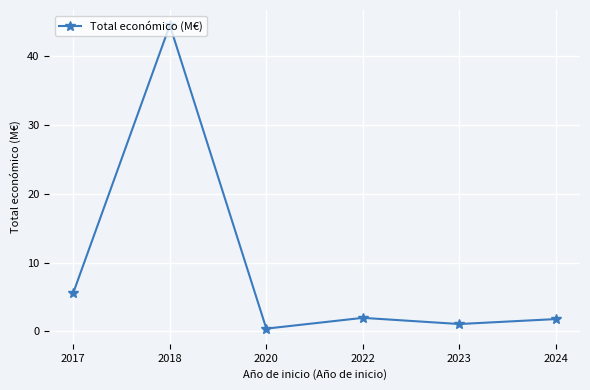

How many lines are shown in the chart?

1